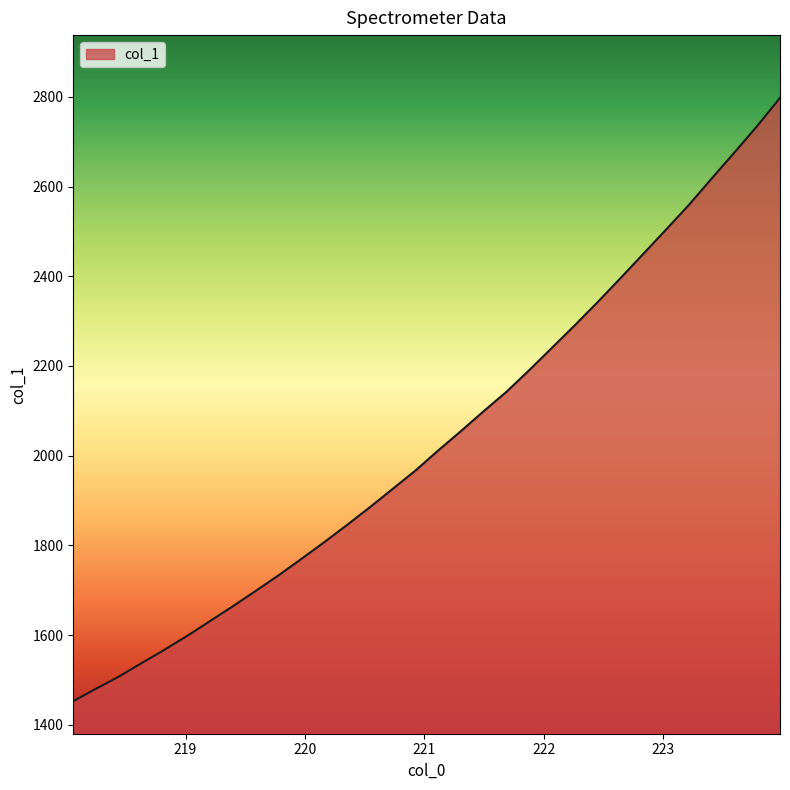

What is the maximum value shown in the chart?

2797.6